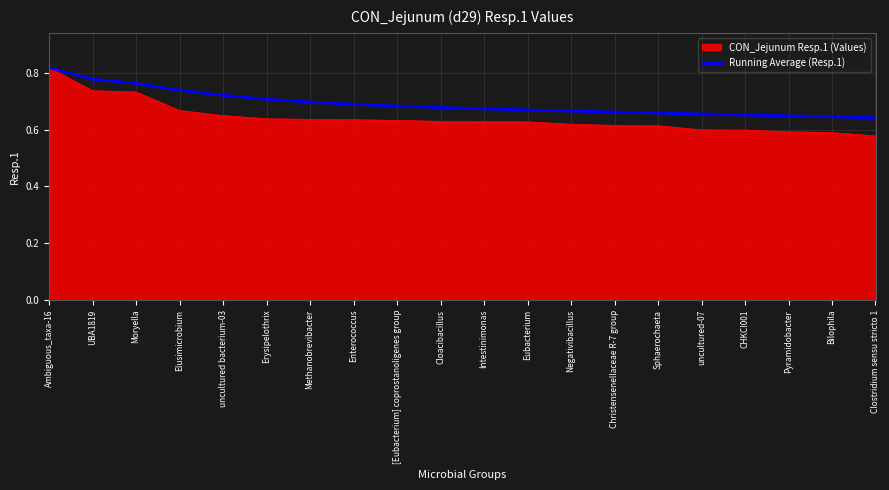

Does the chart display data point markers on the line(s)?

No